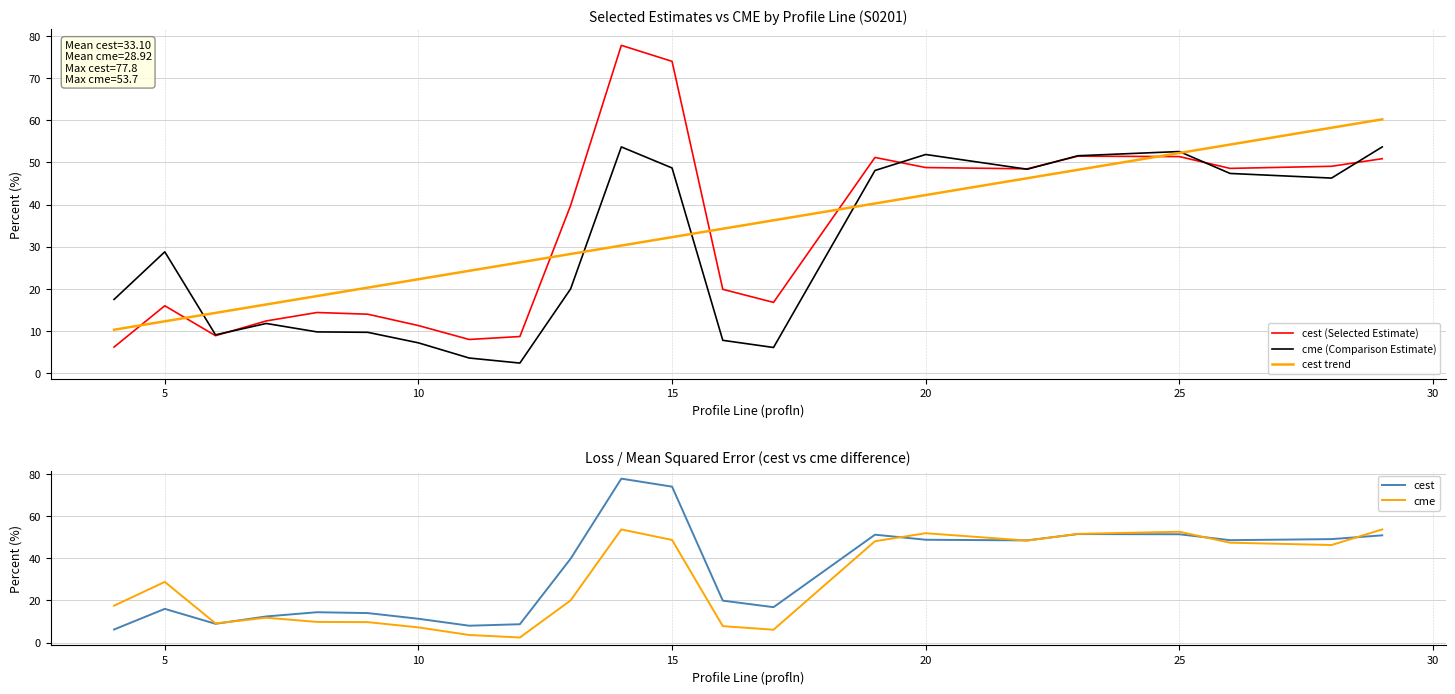

How many lines are shown in the chart?

5